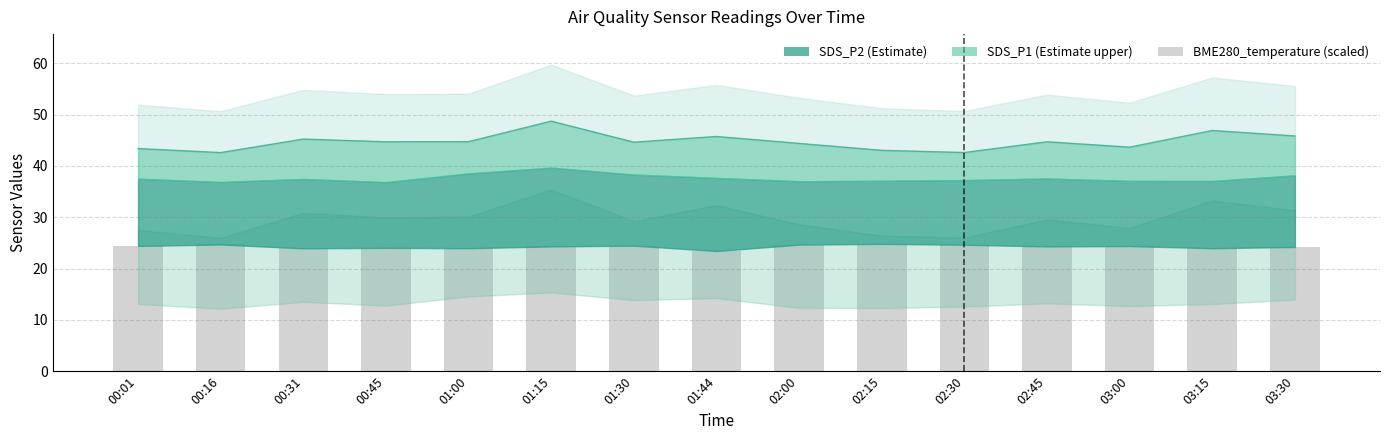

Rank the categories by value from lowest to highest.

01:44, 00:31, 01:00, 03:15, 00:45, 03:30, 01:15, 02:45, 03:00, 00:01, 01:30, 02:30, 02:00, 00:16, 02:15